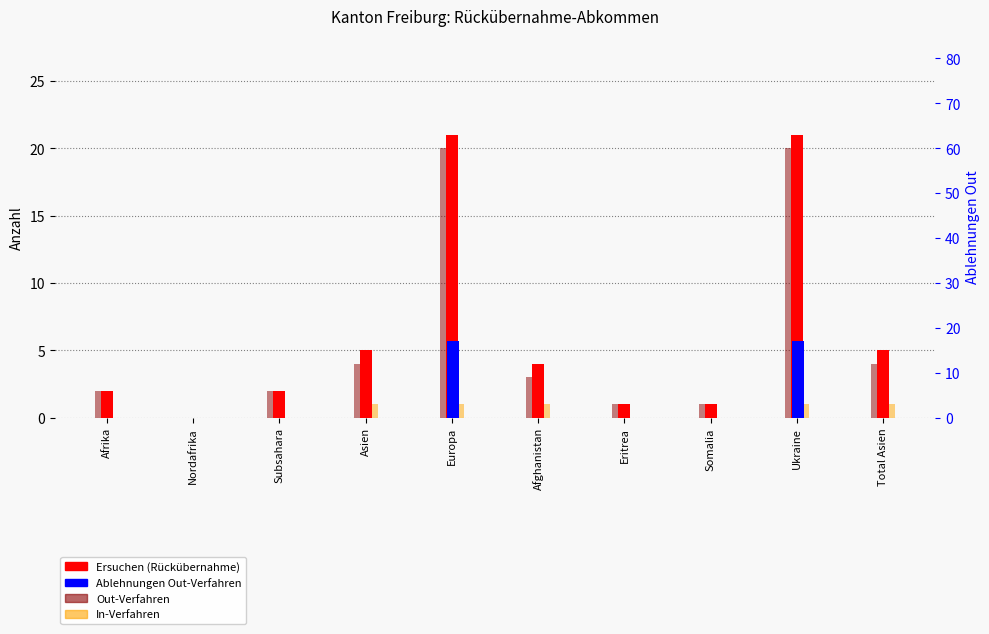

Is it true that In-Verfahren equals 1 at Ukraine?

True